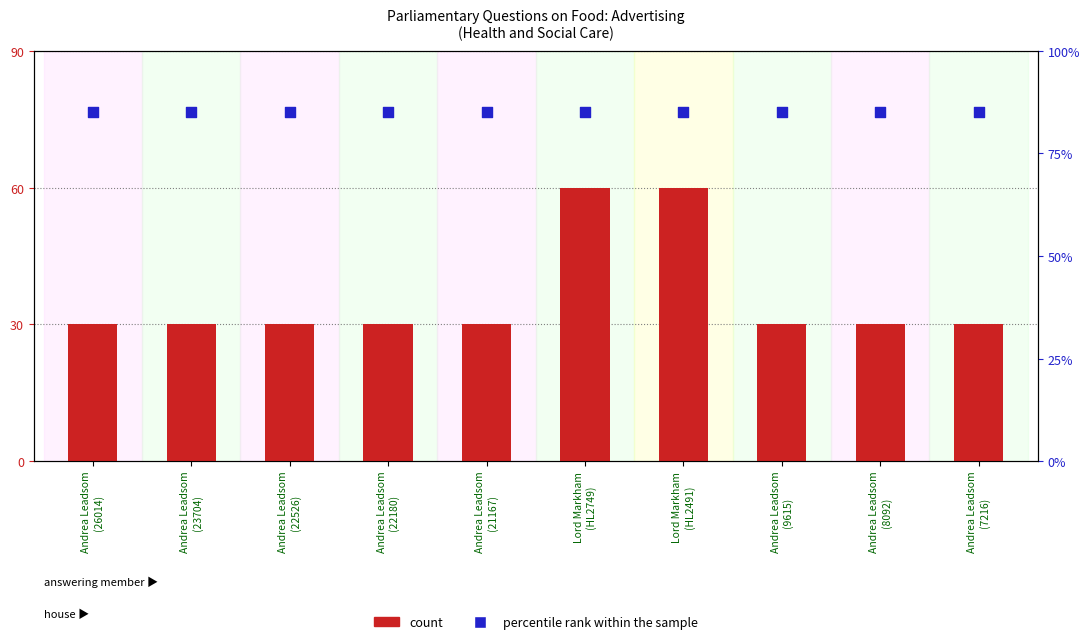

Which series has the largest total across all categories?

percentile rank within the sample